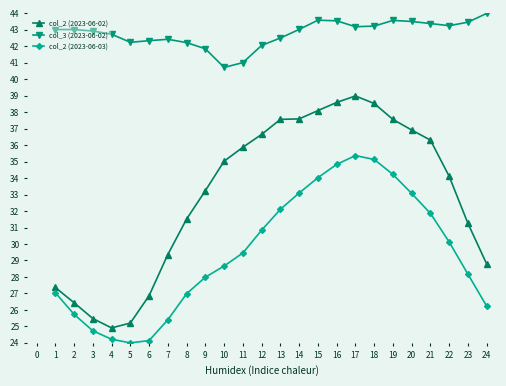

What is the highest value of the col_3 (2023-06-02) series?

44.0